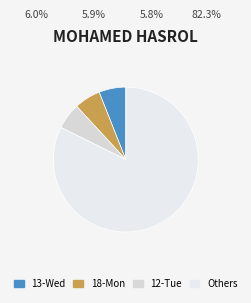

Is there a majority slice in this chart?

Yes